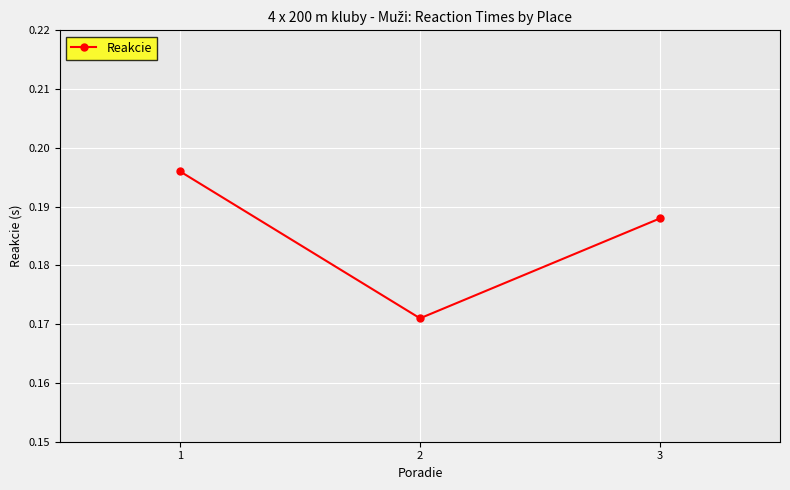

Rank the categories by value from highest to lowest.

1, 3, 2